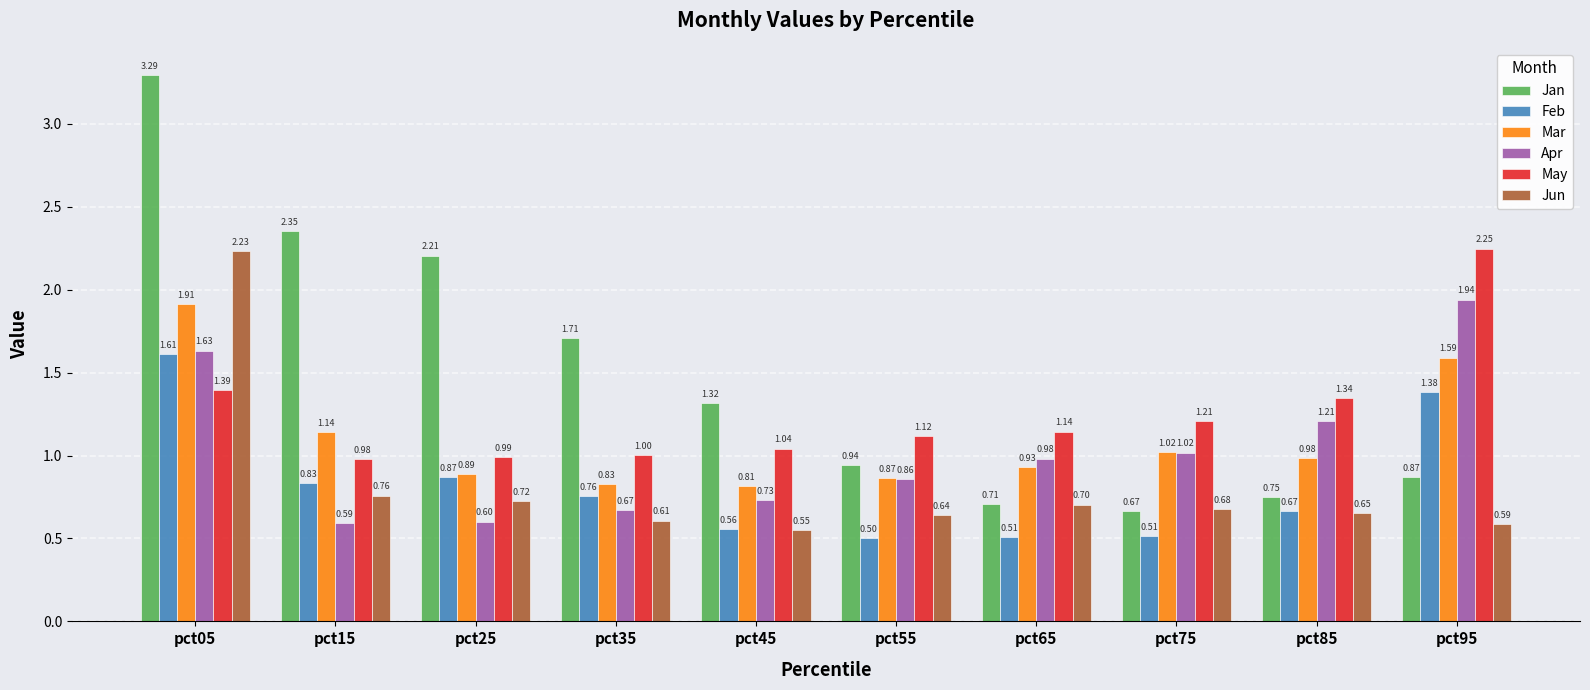

Is the value of Mar at pct95 greater than the value of Feb at pct55?

Yes